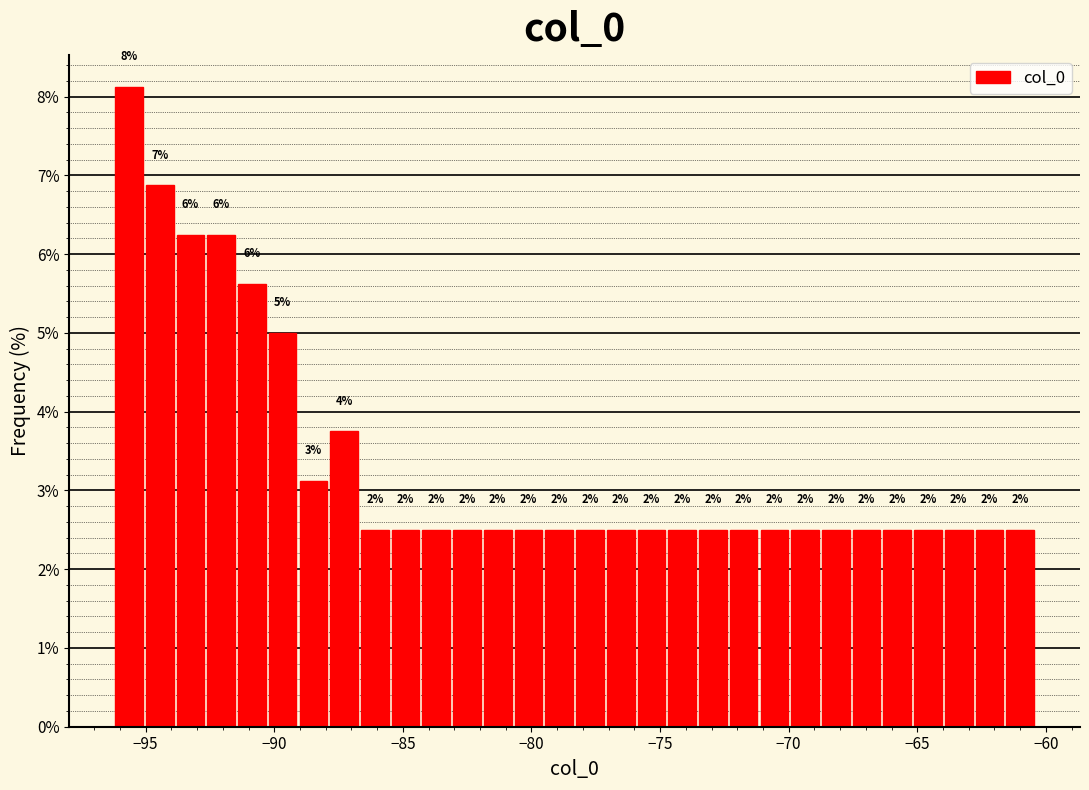

Around what value on the x-axis is the tallest bar? Give the approximate position of its centre, as read against the axis.

-95.5